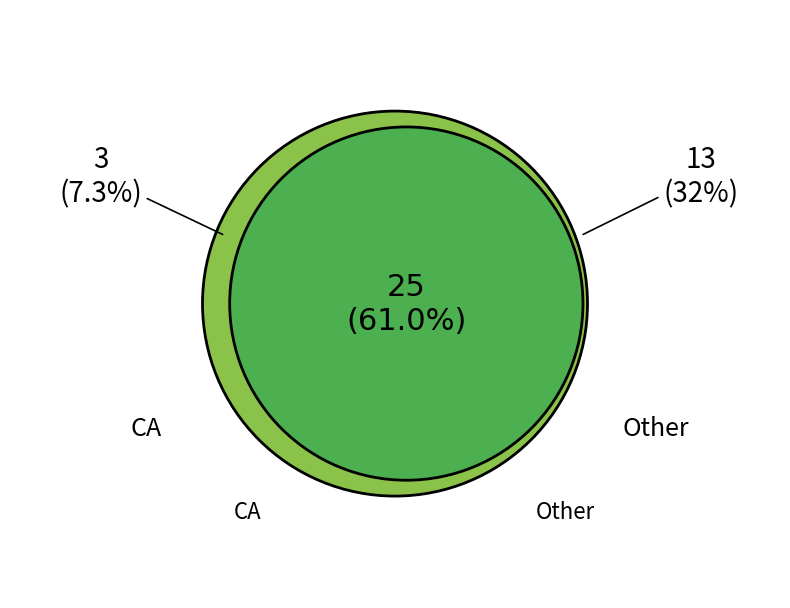

What percentage is the Other slice, to the nearest percent?

32%